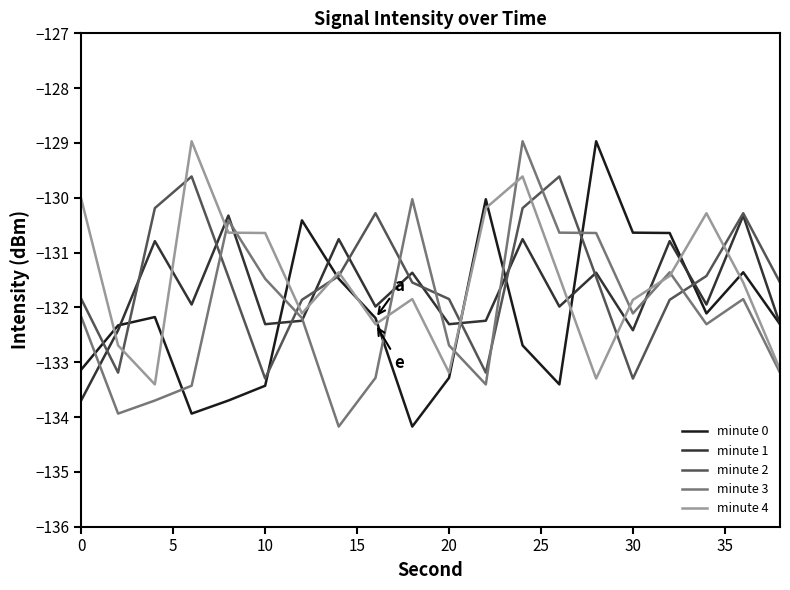

What is the minimum value shown in the chart?

-134.2